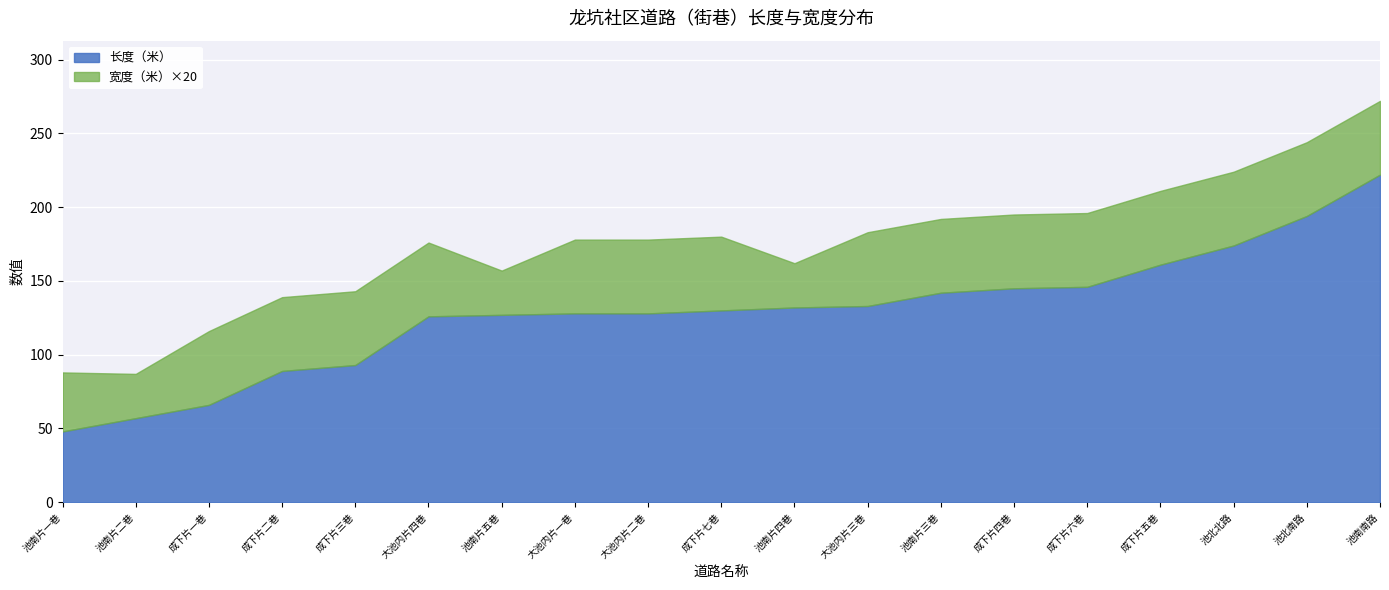

True or false: 宽度（米） has a value of 2.5 at 大池内片三巷.

True